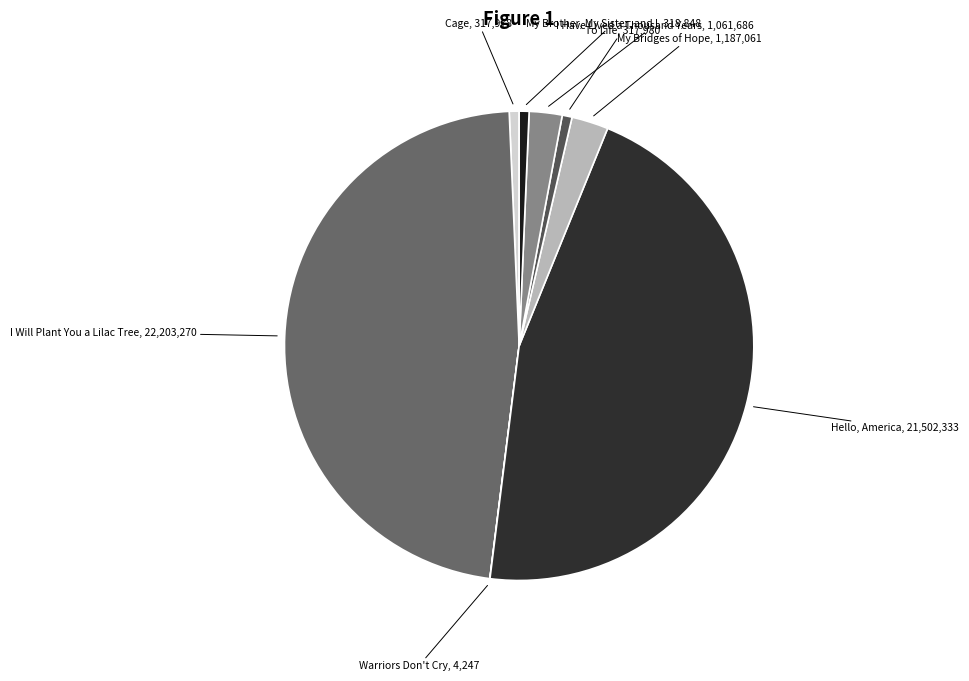

To the nearest percent, what is the difference between the largest and smallest slice percentages?

47%